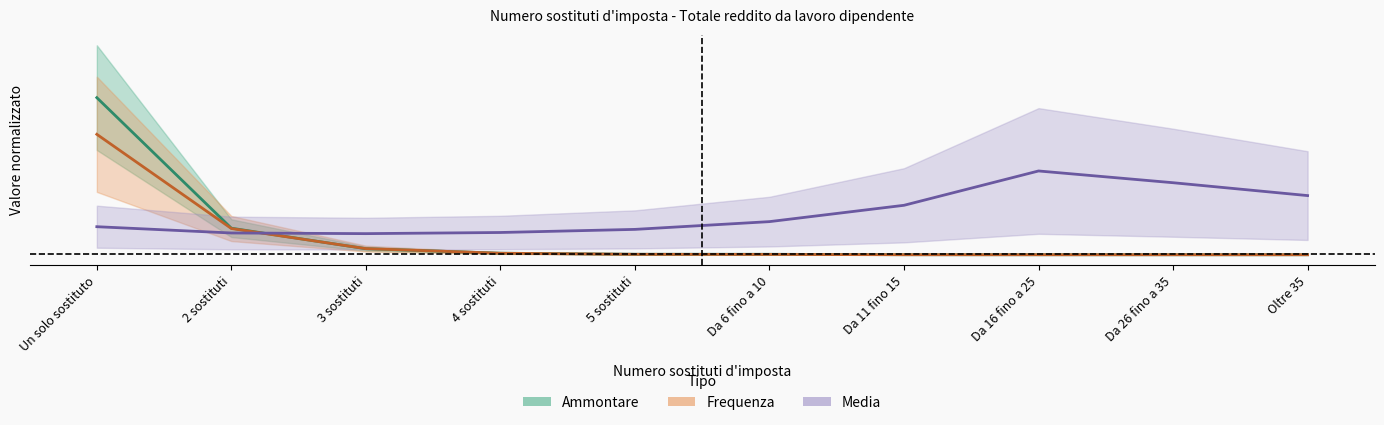

How many distinct data groups are displayed?

3